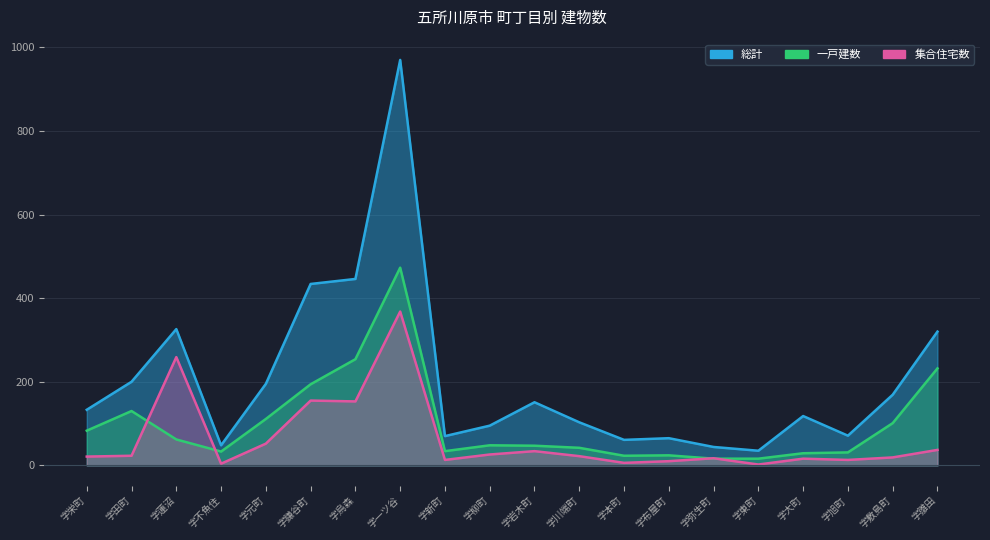

At 字川端町, list the series in order from smallest to largest.

集合住宅数, 一戸建数, 総計